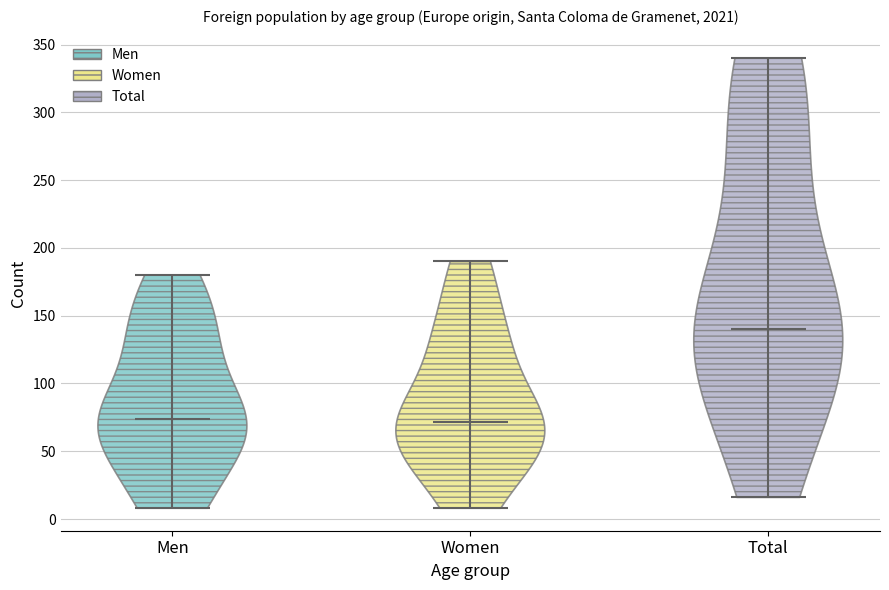

Reading left to right, read every violin against the y-axis: where its median line is, and the lowest and highest points it reaches. The values are not printed on the chart, so give them approximately, as read against the axis.

Men: median line 75, lowest point 10, highest point 180
Women: median line 70, lowest point 10, highest point 190
Total: median line 140, lowest point 15, highest point 340